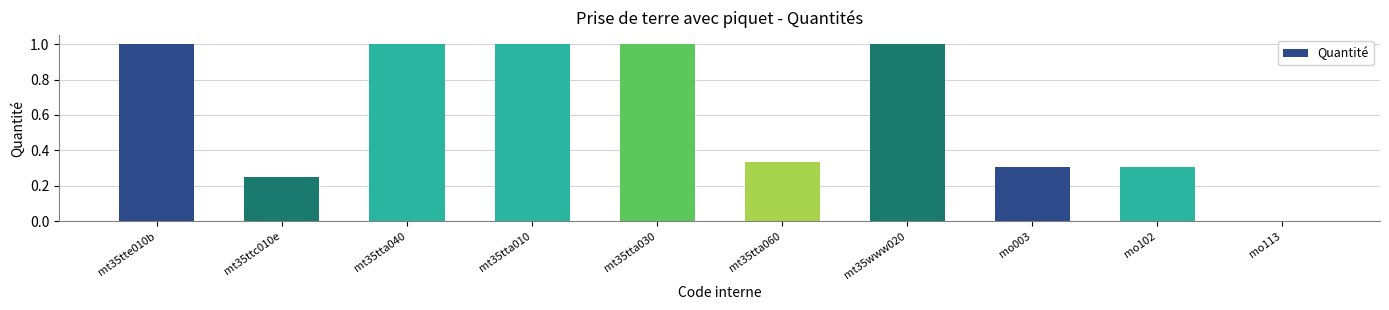

Is it true that the value at mt35tta030 is 1.7?

False